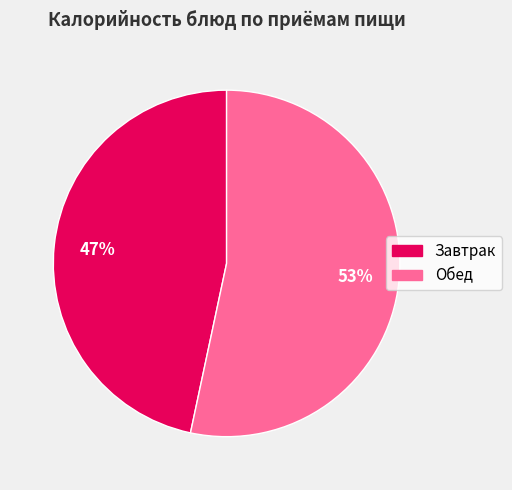

To the nearest percent, what is the average slice percentage?

50%